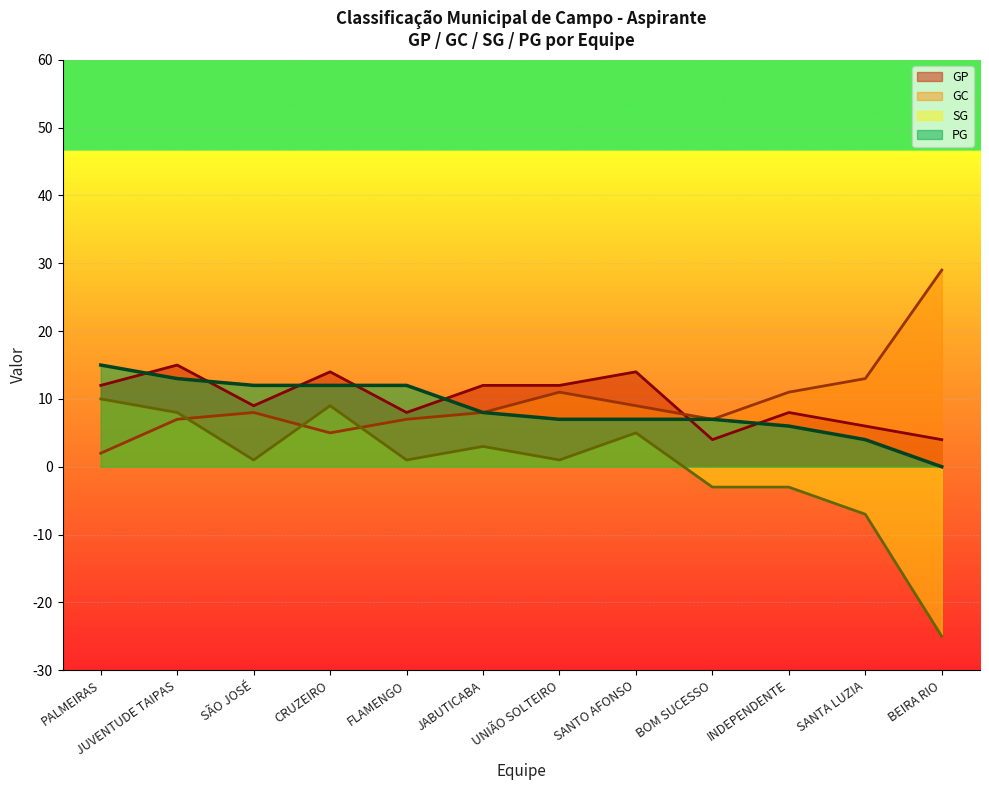

Is it true that PG equals 7 at UNIÃO SOLTEIRO?

True